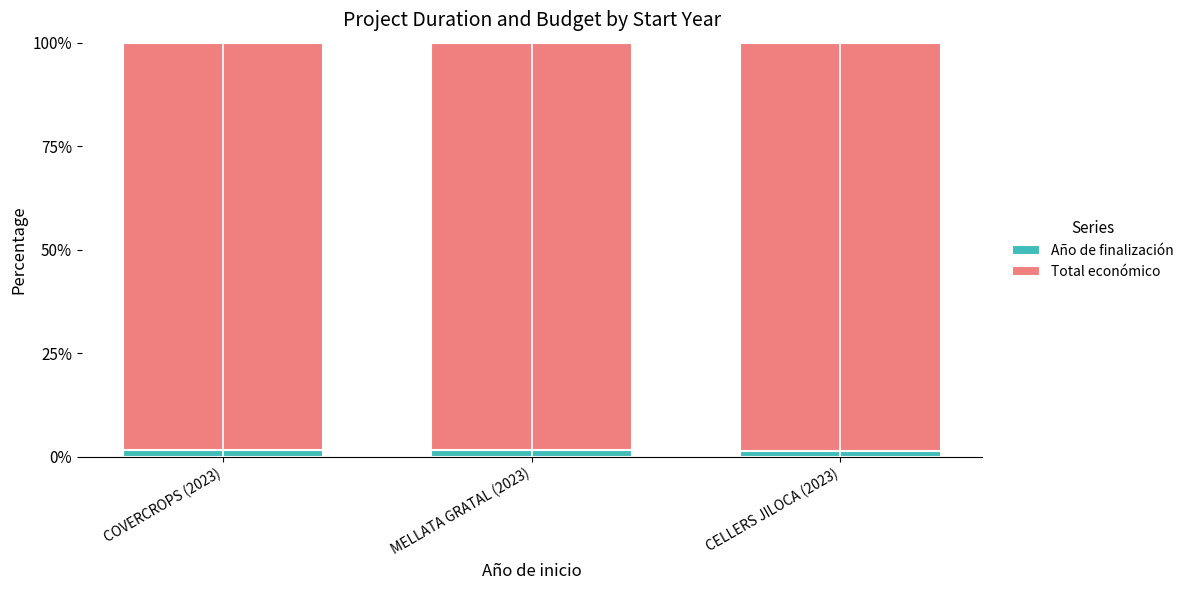

Does the chart contain any negative values?

No